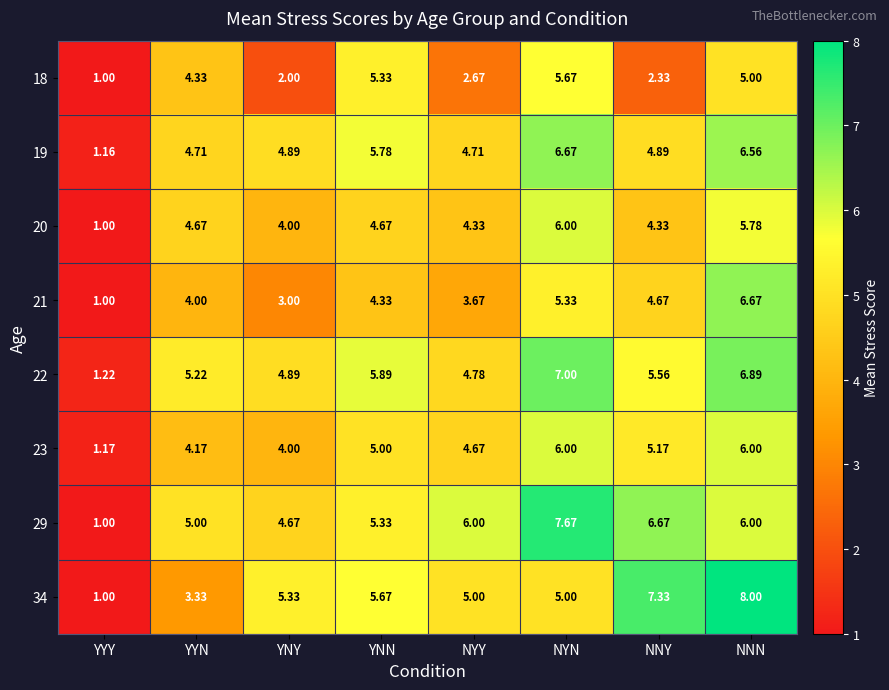

How many series are shown in this chart?

8